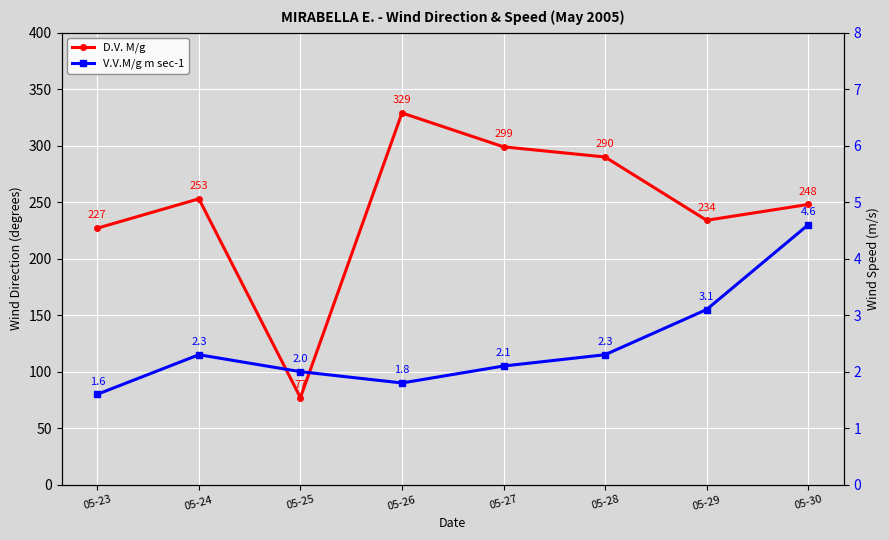

List the series in order of their overall mean, lowest first.

V.V.M/g m sec-1, D.V. M/g